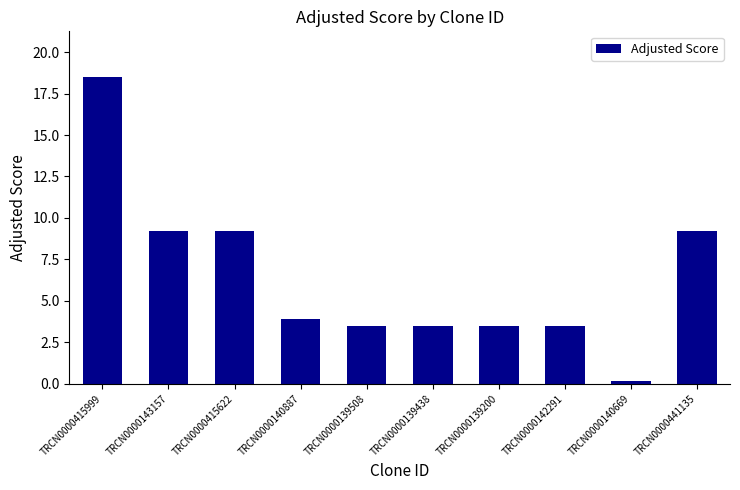

Which category has the highest value across all series?

TRCN0000415999